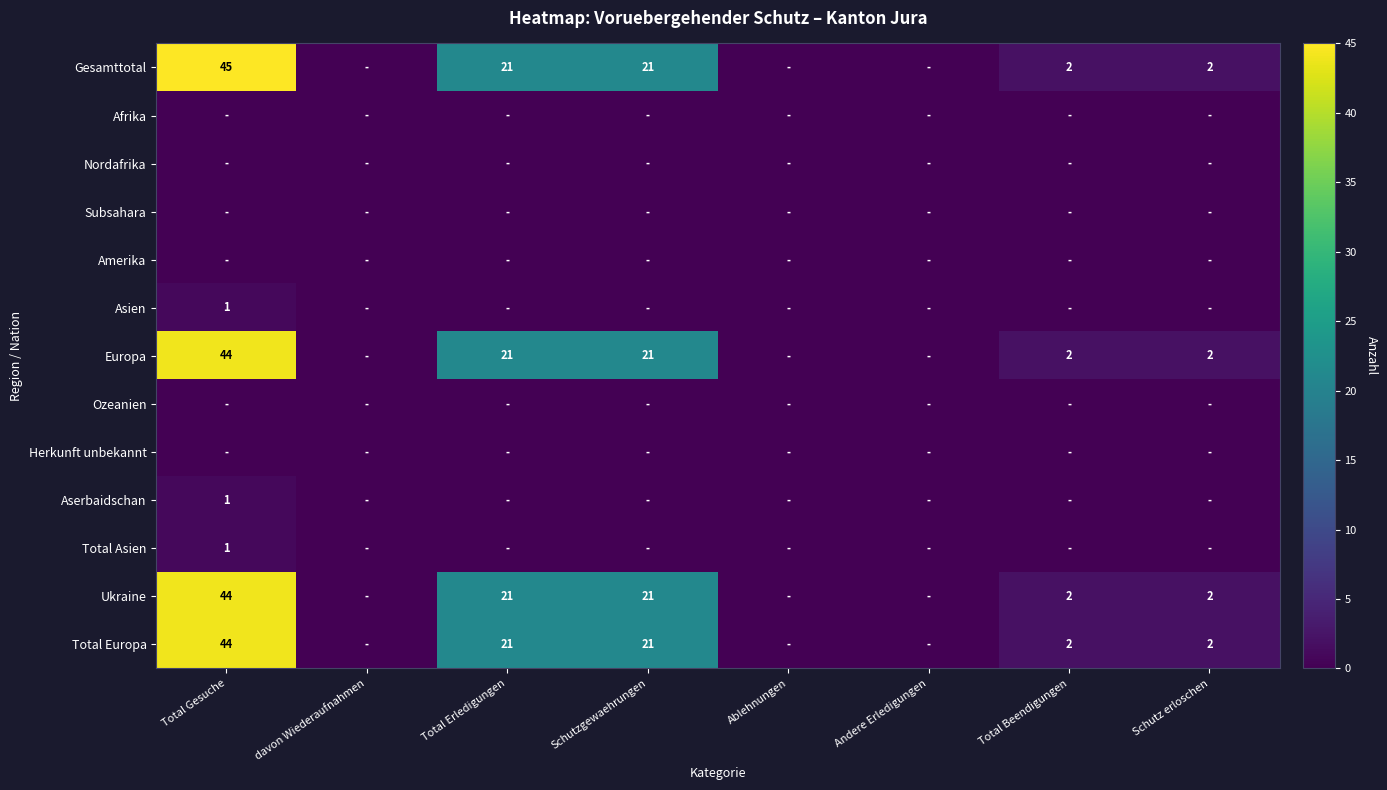

The value of Ukraine at Schutzgewaehrungen is 10. True or false?

False